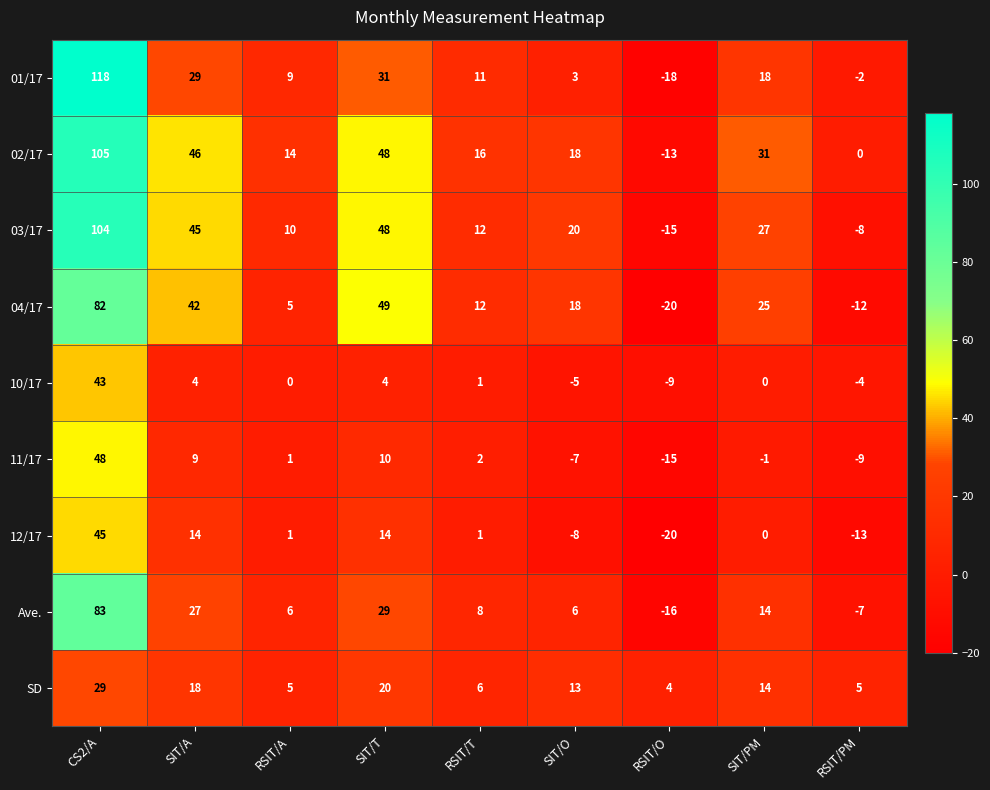

List the labels in order of 03/17 value, smallest first.

RSIT/O, RSIT/PM, RSIT/A, RSIT/T, SIT/O, SIT/PM, SIT/A, SIT/T, CS2/A